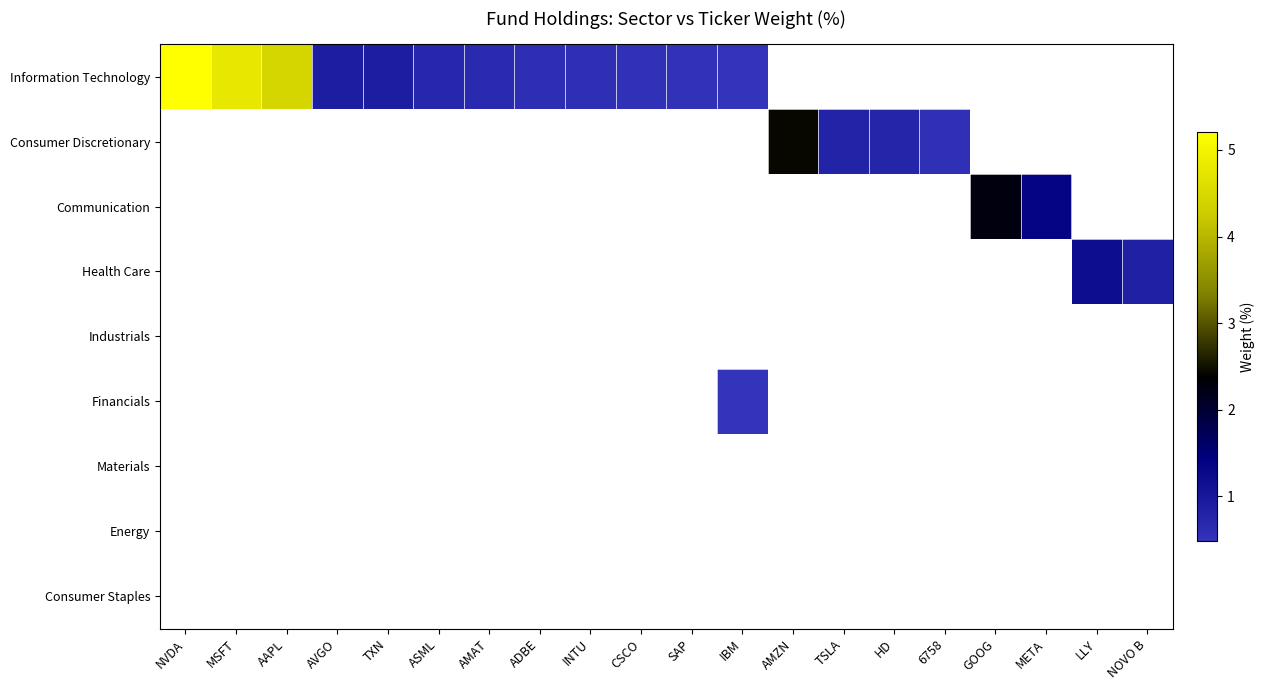

Which category has the lowest value across all series?

IBM